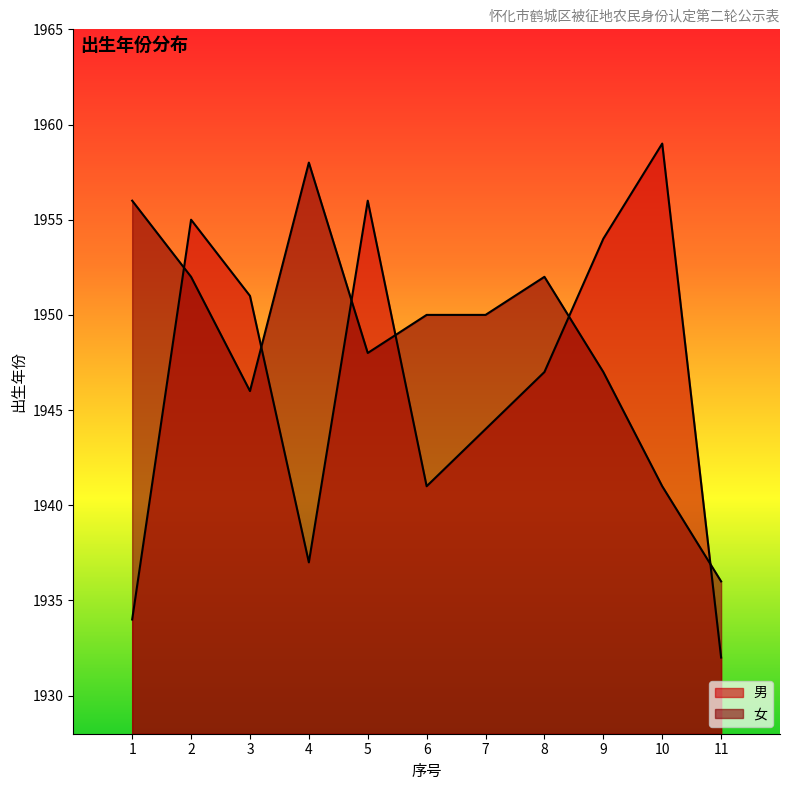

What is the total value across all series at 5?

3904